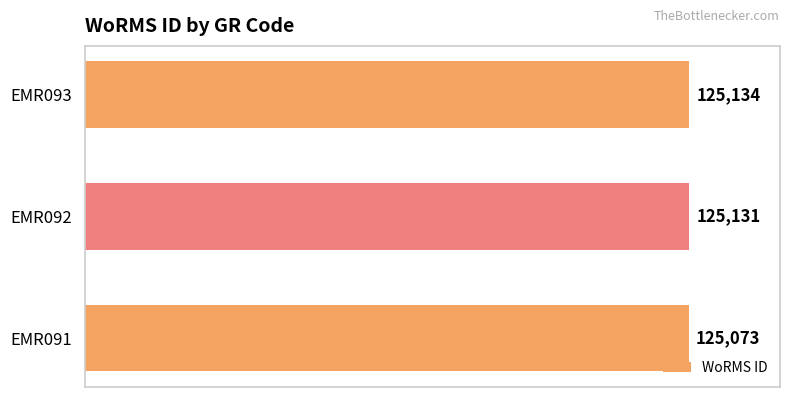

What is the smallest value displayed?

125073